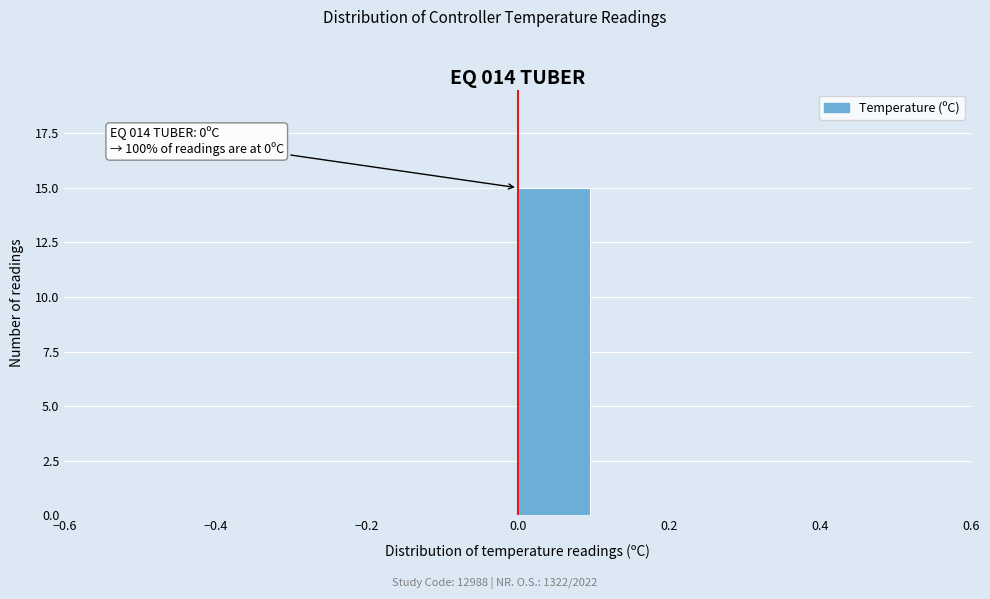

Over which range of the x-axis is the bar tallest?

0.0 to 0.1